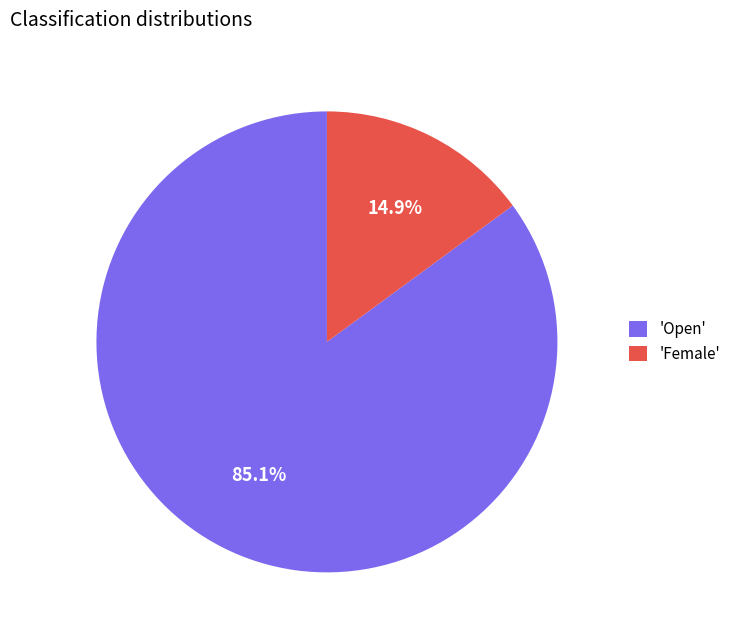

To the nearest percent, what is the average slice percentage?

50%